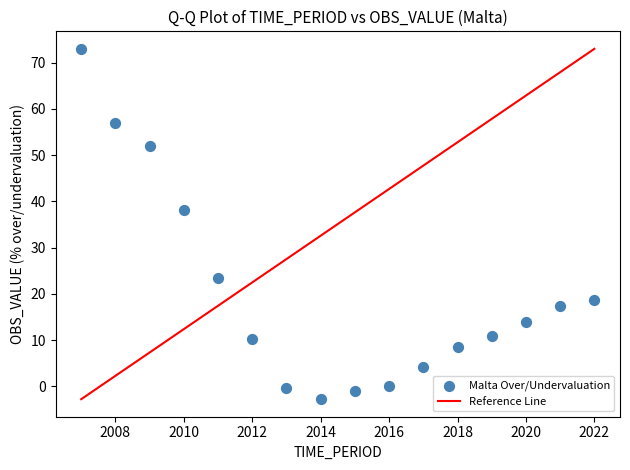

What is the range of X values (max minus min)?

15.0